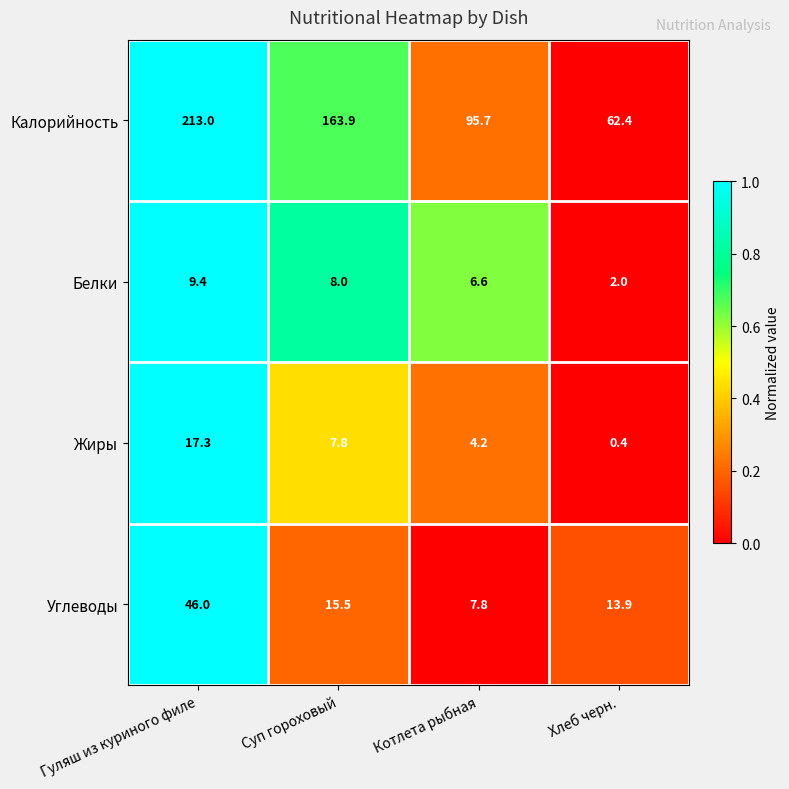

Which series has the largest total across all categories?

Калорийность